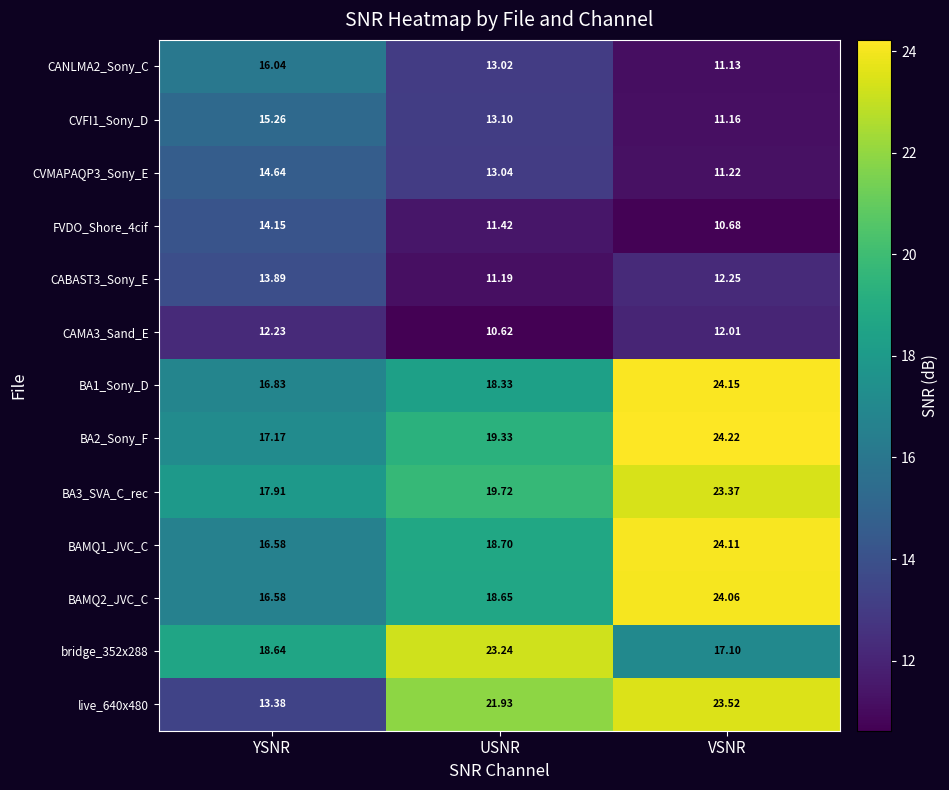

List the labels in order of CVMAPAQP3_Sony_E value, largest first.

YSNR, USNR, VSNR